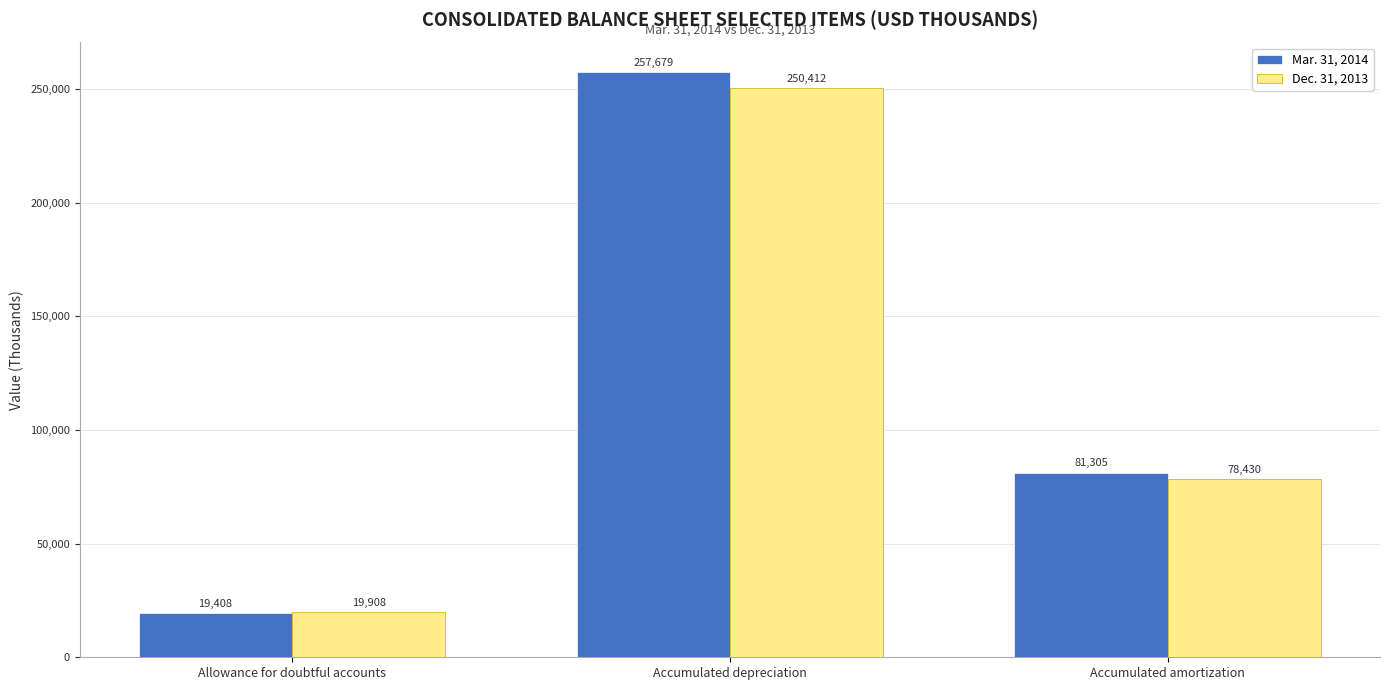

Reading left to right, transcribe all the data shown in this chart.

Mar. 31, 2014: Allowance for doubtful accounts=19408	Accumulated depreciation=257679	Accumulated amortization=81305
Dec. 31, 2013: Allowance for doubtful accounts=19908	Accumulated depreciation=250412	Accumulated amortization=78430